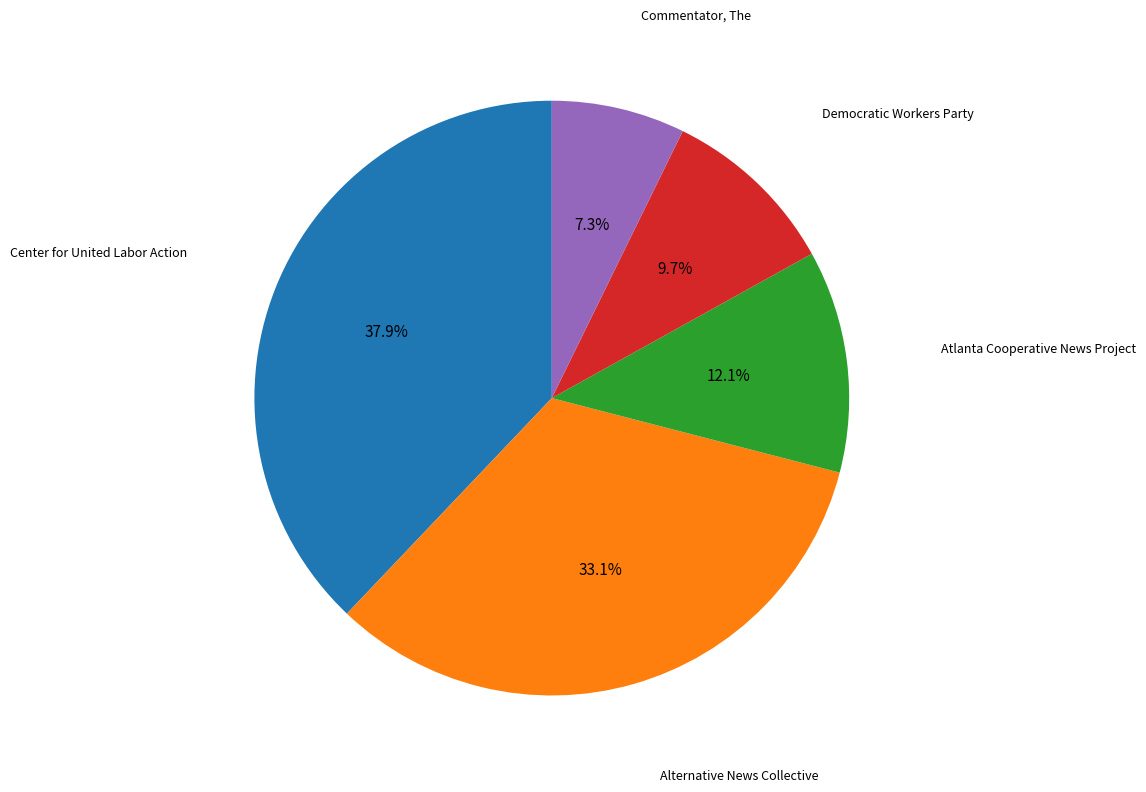

Is there any slice that represents more than half of the pie?

No